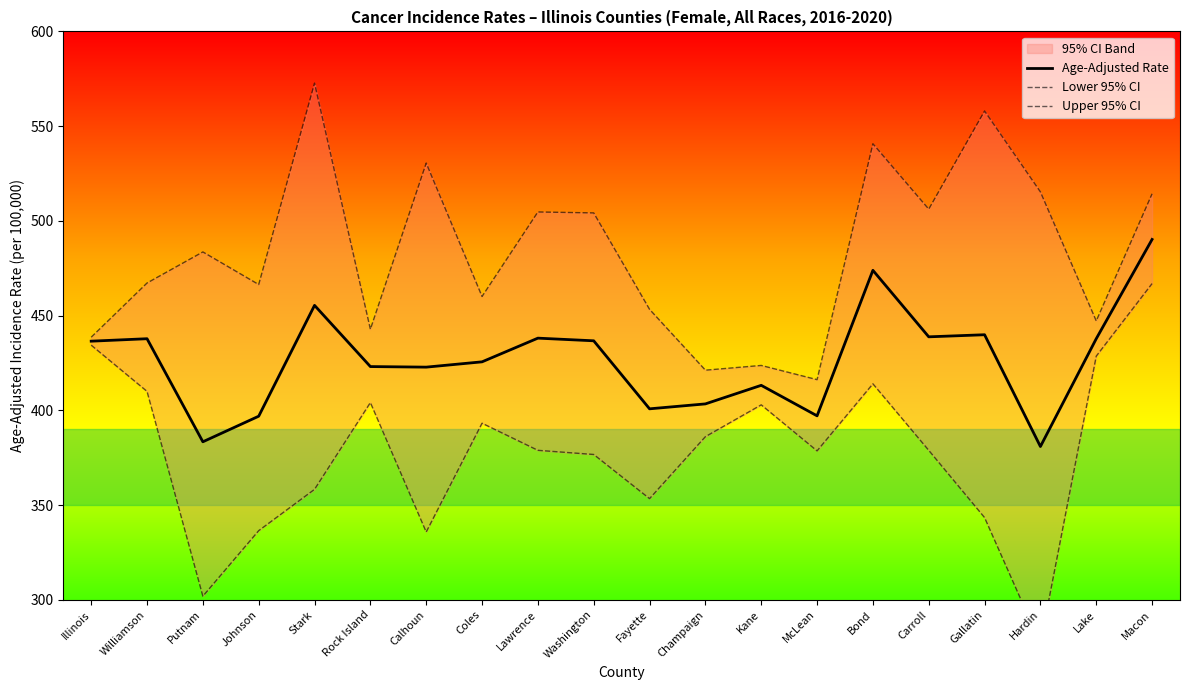

Which series has the largest total across all categories?

Upper 95% CI